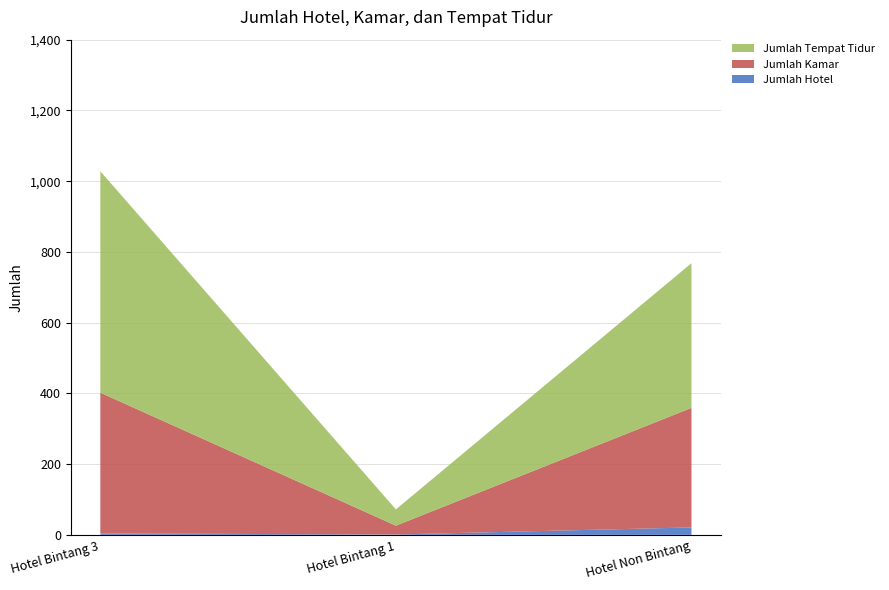

Reading left to right, extract all data points from this chart.

Jumlah Hotel: Hotel Bintang 3=4	Hotel Bintang 1=1	Hotel Non Bintang=21
Jumlah Kamar: Hotel Bintang 3=398	Hotel Bintang 1=25	Hotel Non Bintang=338
Jumlah Tempat Tidur: Hotel Bintang 3=626	Hotel Bintang 1=46	Hotel Non Bintang=409